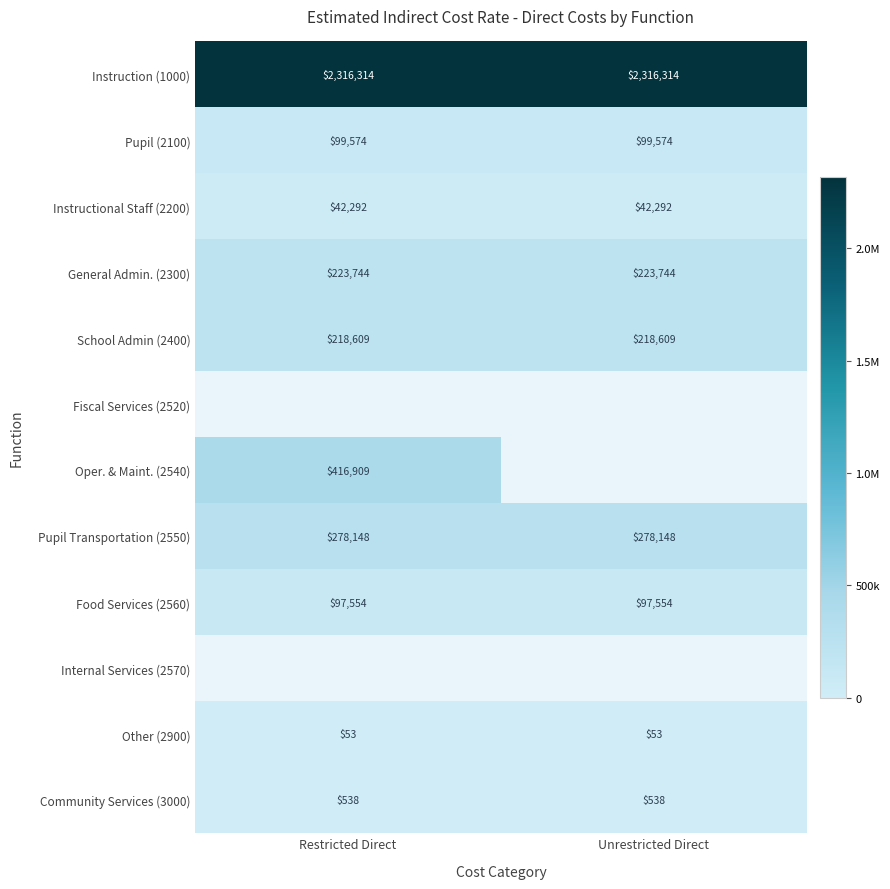

At how many categories does at least one series exceed 928710?

2